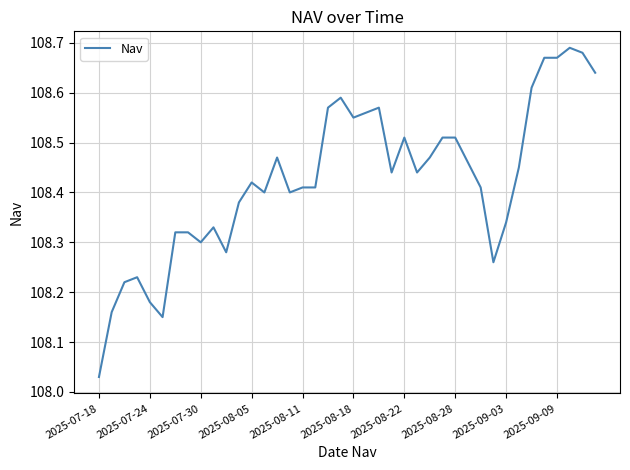

What is the difference between the maximum and minimum values?

0.7